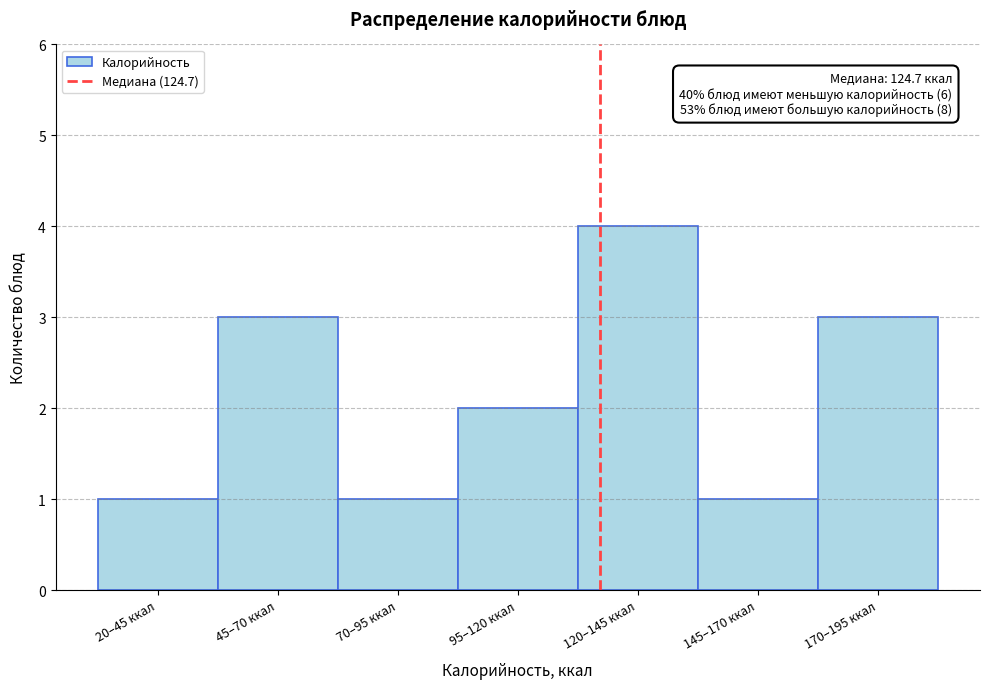

Reading right to left, list all the values displayed in this chart.

3	1	4	2	1	3	1